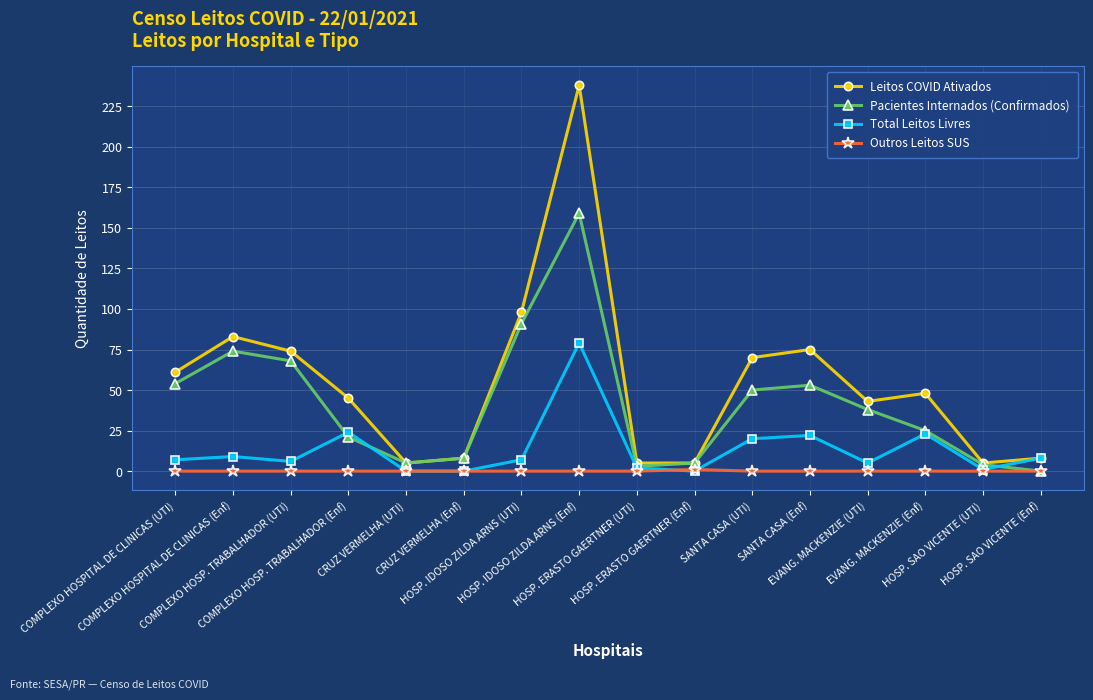

Where does the Pacientes Internados (Confirmados) series first go above 38?

COMPLEXO HOSPITAL DE CLINICAS (UTI)